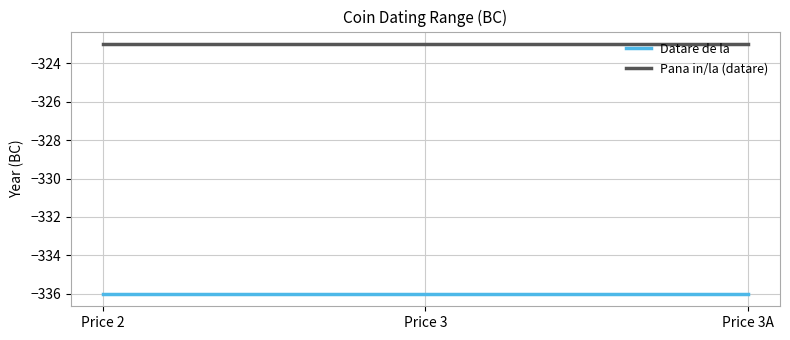

Which series has the largest total across all categories?

Pana in/la (datare)